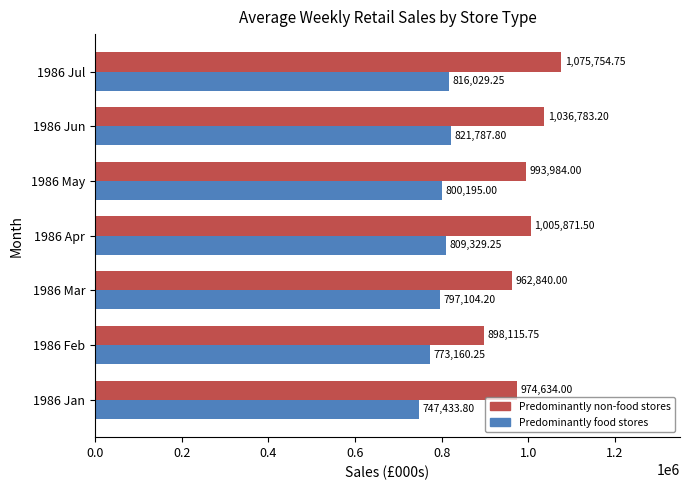

Rank the categories by Predominantly food stores value from highest to lowest.

1986 Jun, 1986 Jul, 1986 Apr, 1986 May, 1986 Mar, 1986 Feb, 1986 Jan